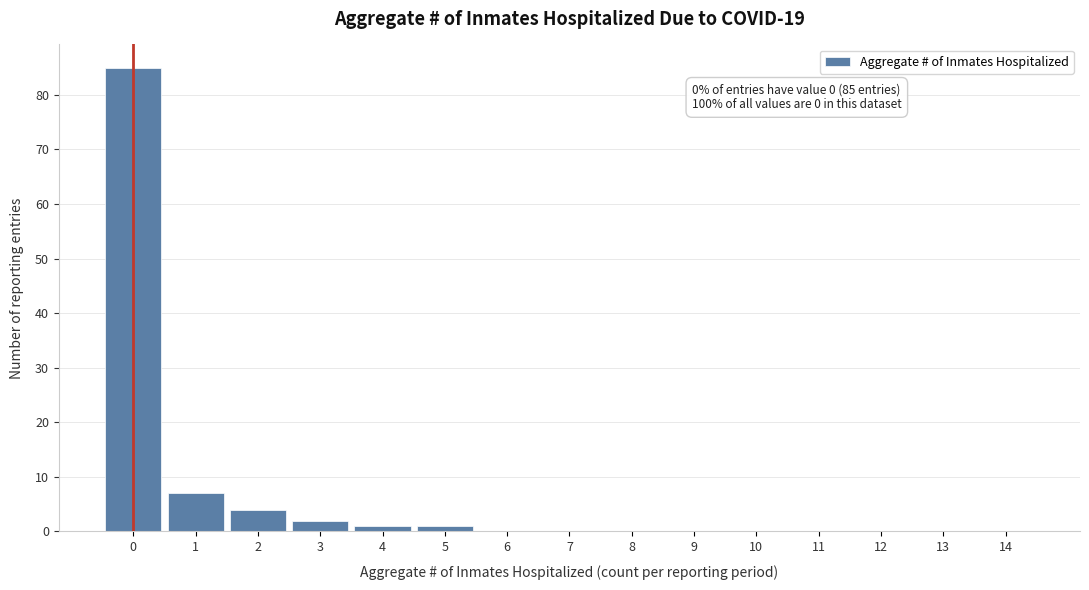

Reading right to left, what are all the values shown in this chart?

14=0	13=0	12=0	11=0	10=0	9=0	8=0	7=0	6=0	5=1	4=1	3=2	2=4	1=7	0=85